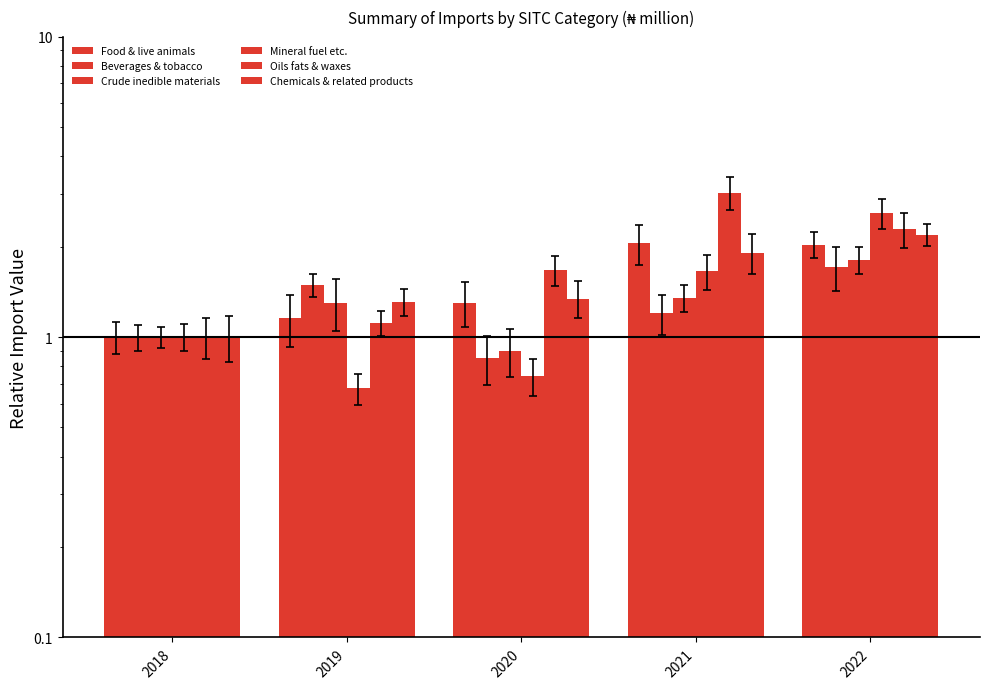

Is it true that Oils fats & waxes equals 3.0 at 2021?

True